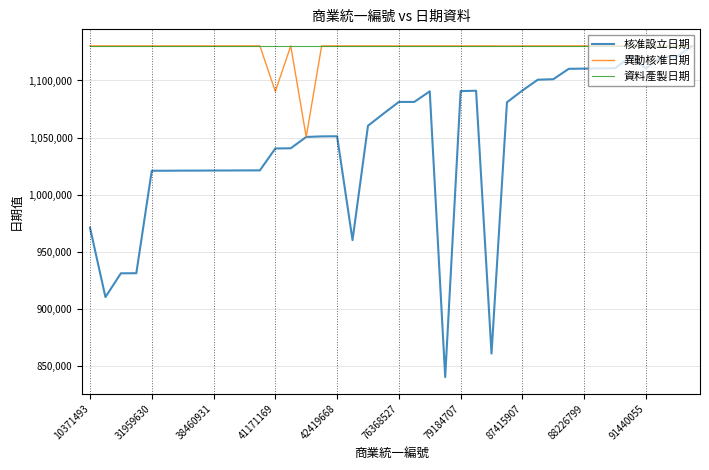

What is the lowest value of the 異動核准日期 series?

1050520